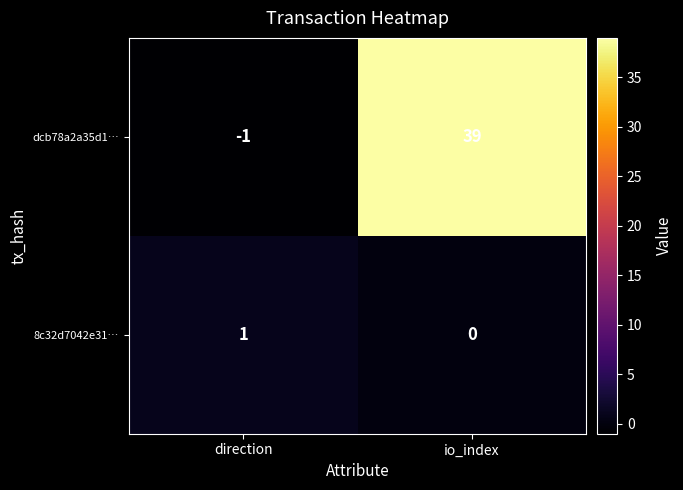

Reading right to left, transcribe all the data shown in this chart.

dcb78a2a35d1…: 39	-1
8c32d7042e31…: 0	1